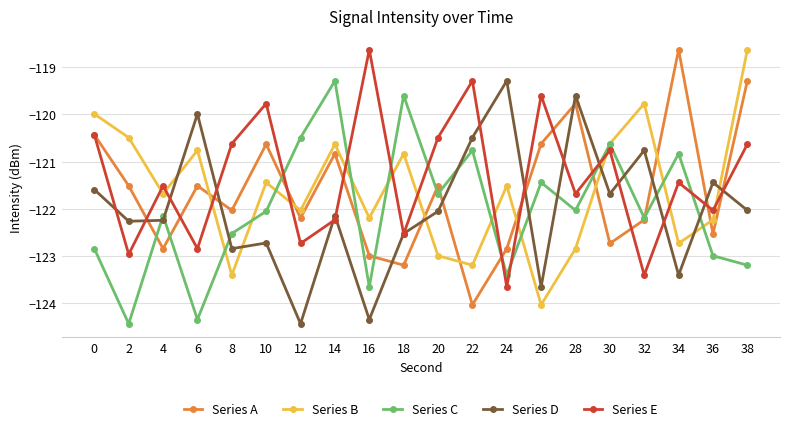

At 6, list the series in order from largest to smallest.

Series D, Series B, Series A, Series E, Series C